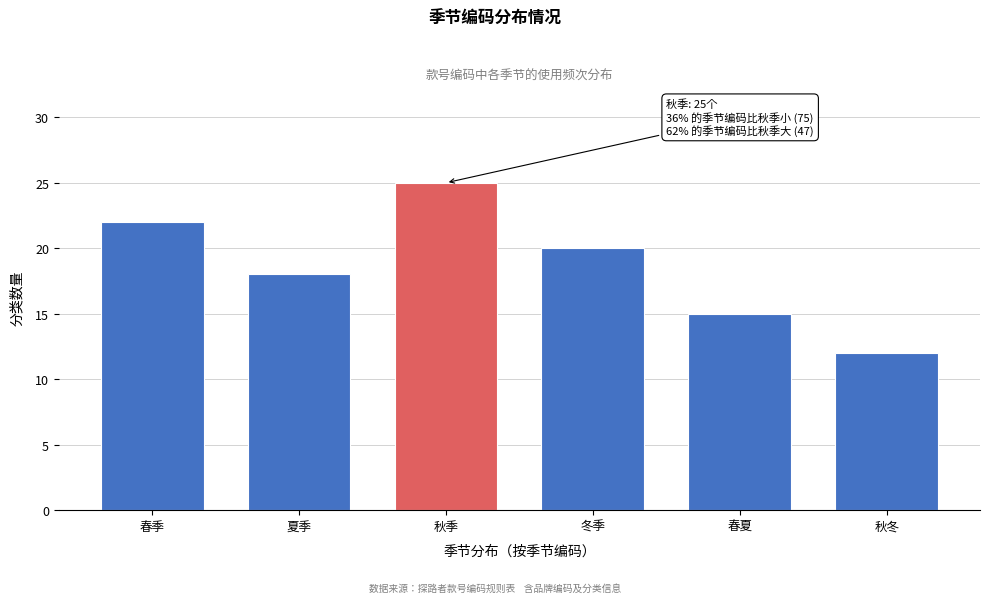

Reading left to right, what are all the values shown in this chart?

春季=22	夏季=18	秋季=25	冬季=20	春夏=15	秋冬=12